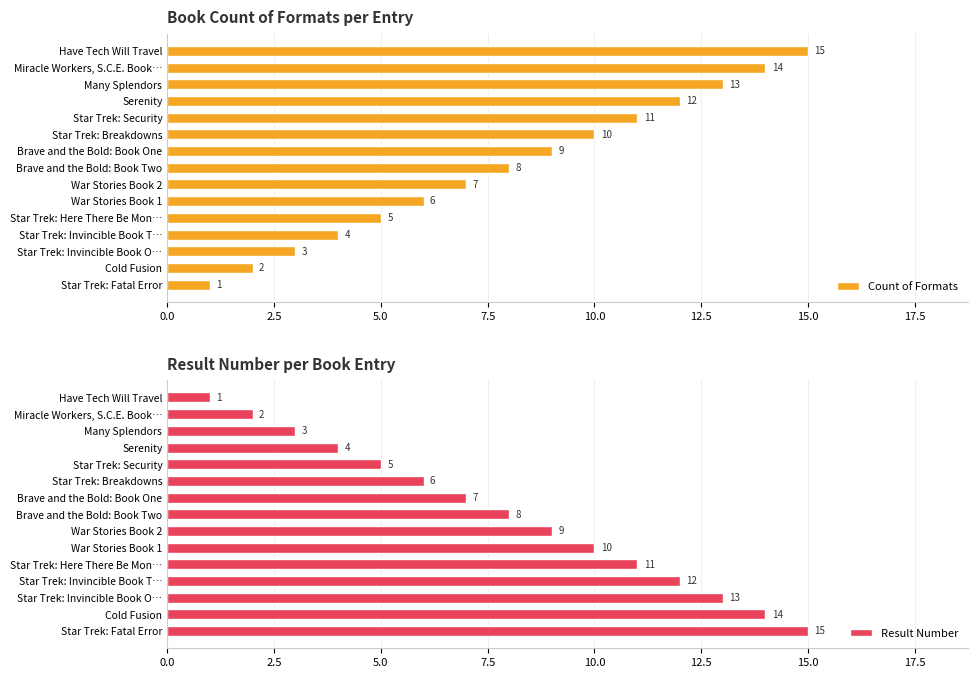

What is the minimum value shown in the chart?

1